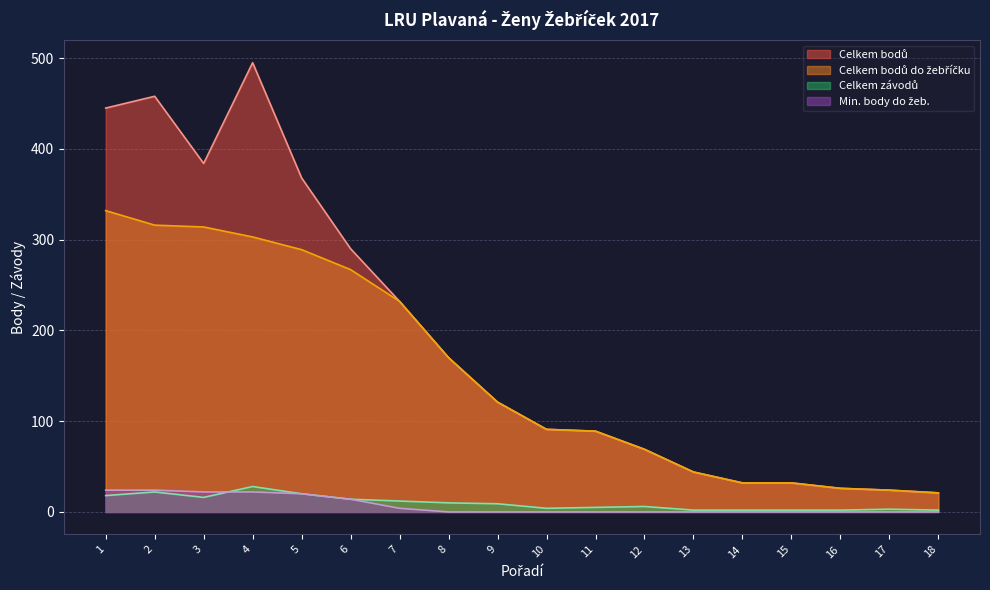

Which series has the largest total across all categories?

Celkem bodů